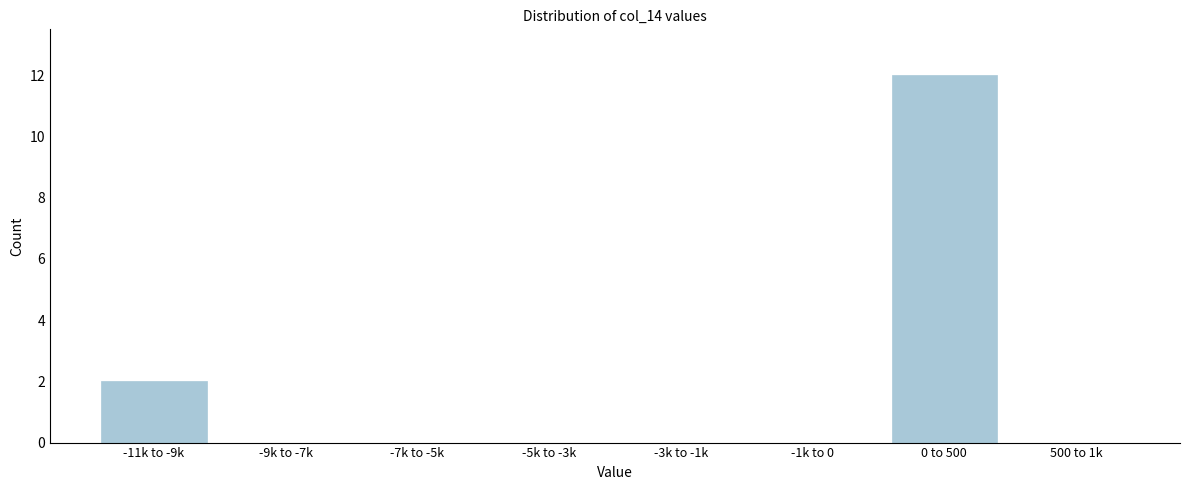

Reading left to right, what are all the values shown in this chart?

-11k to -9k=2	-9k to -7k=0	-7k to -5k=0	-5k to -3k=0	-3k to -1k=0	-1k to 0=0	0 to 500=12	500 to 1k=0